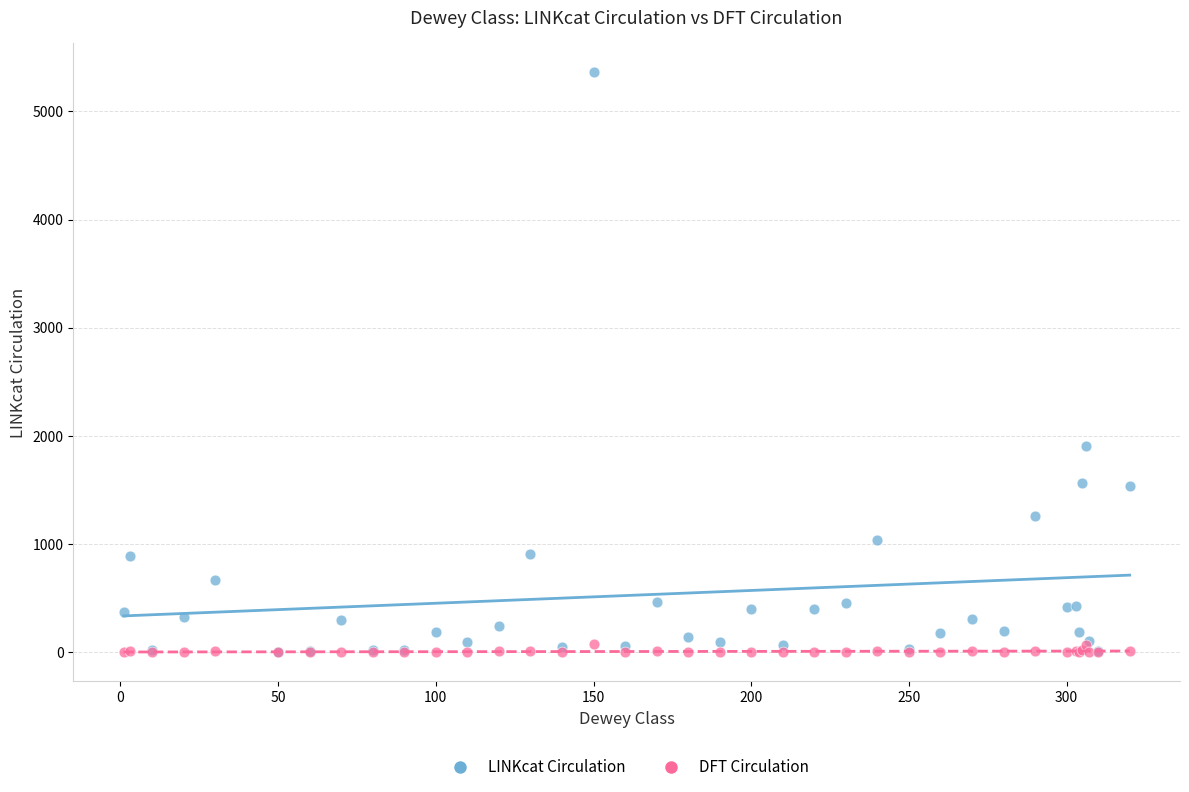

In the LINKcat Circulation series, what Y value is closest to 2683?

1903